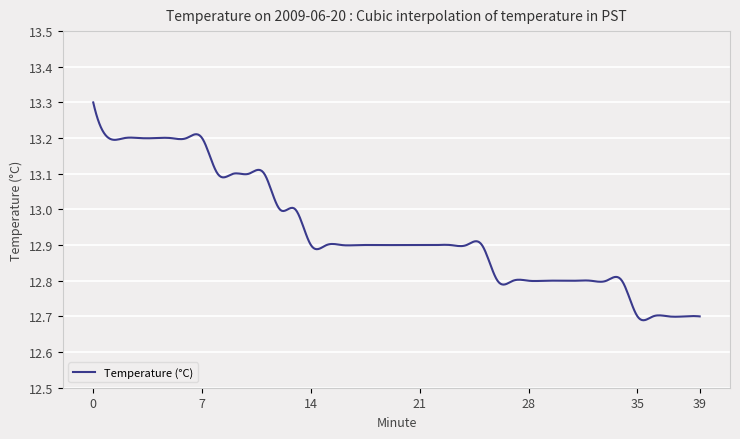

What is the difference between the maximum and minimum values?

0.6